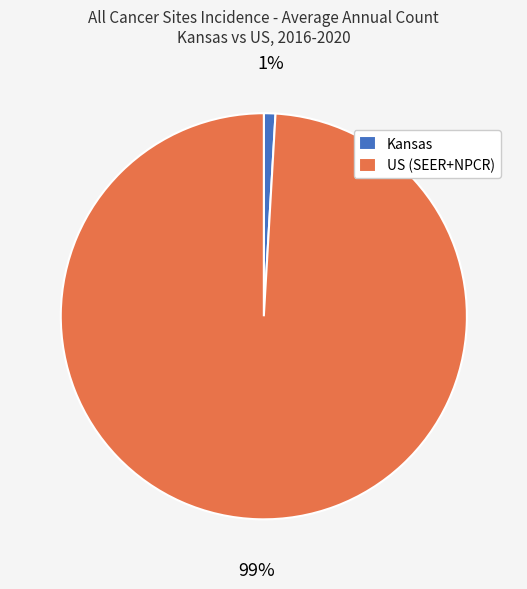

The US (SEER+NPCR) slice represents 99% of the pie. True or false?

True